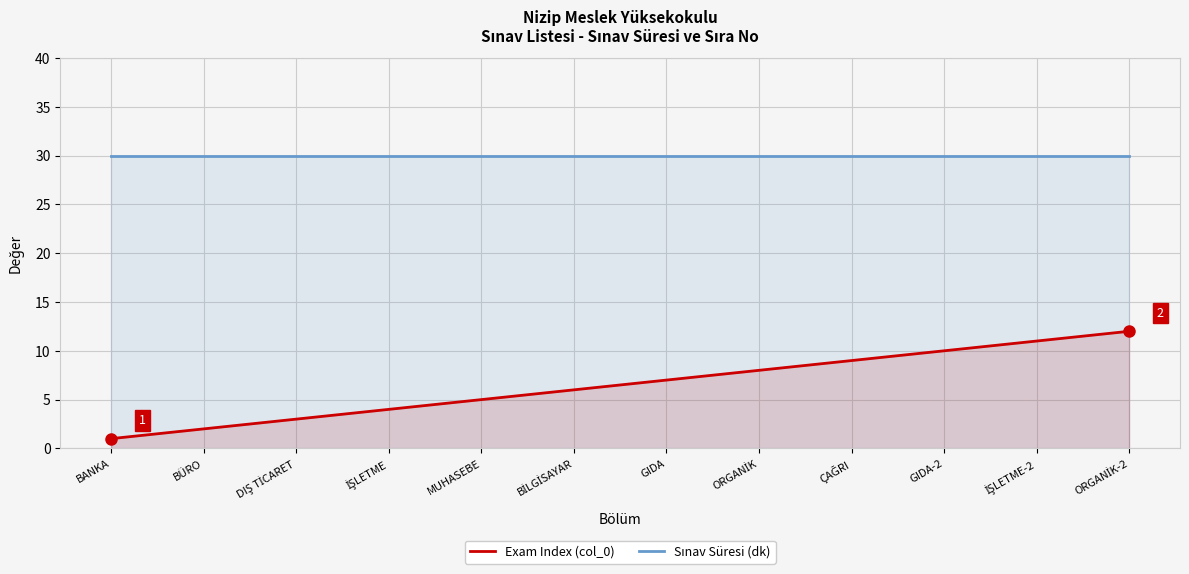

List the series in order of their peak value, lowest first.

Exam Index (col_0), Sınav Süresi (dk)